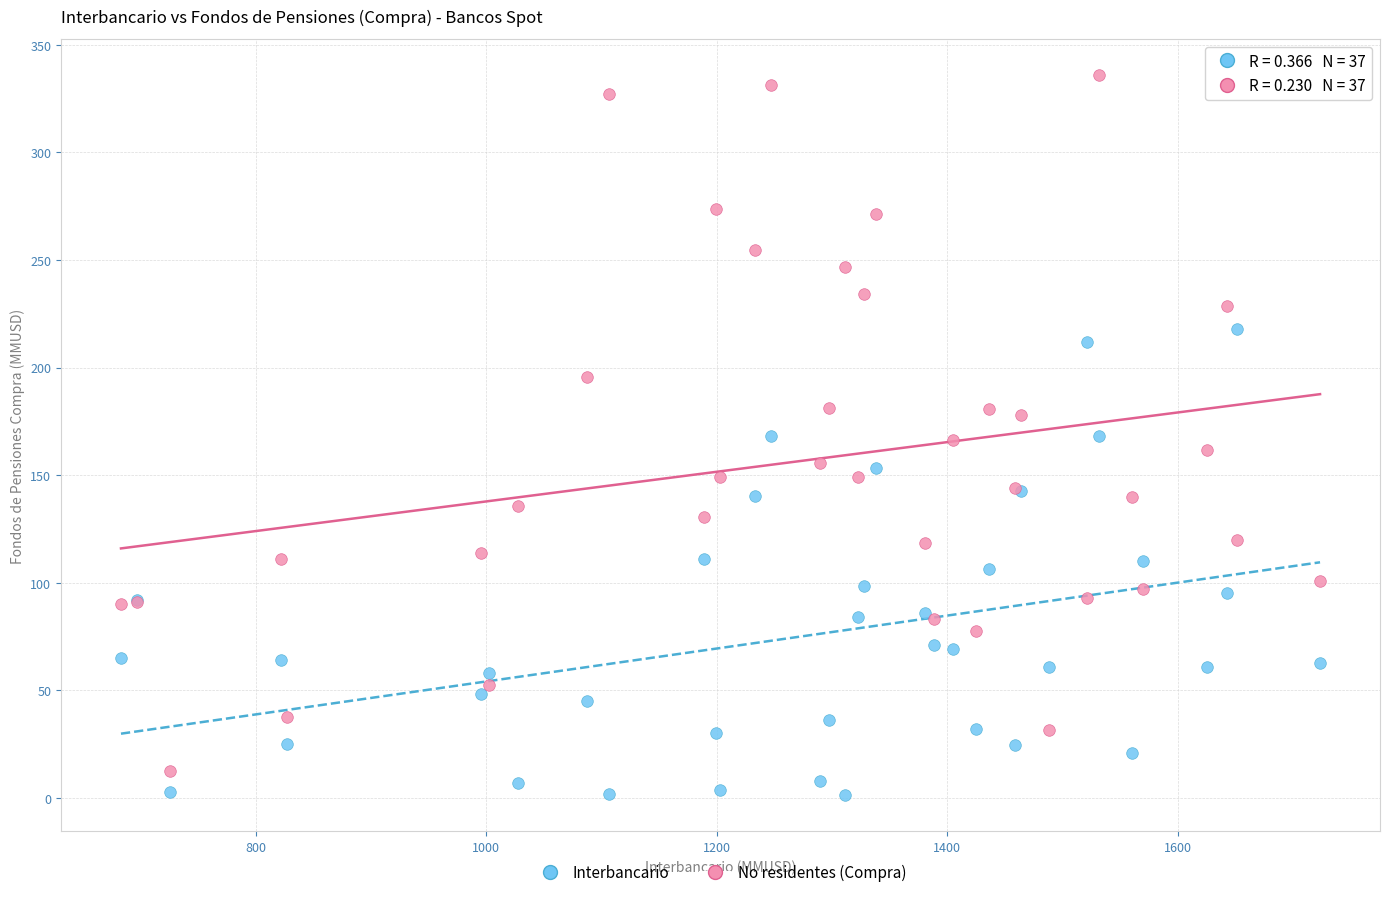

Which series has the widest spread of Y values?

No residentes (Compra)